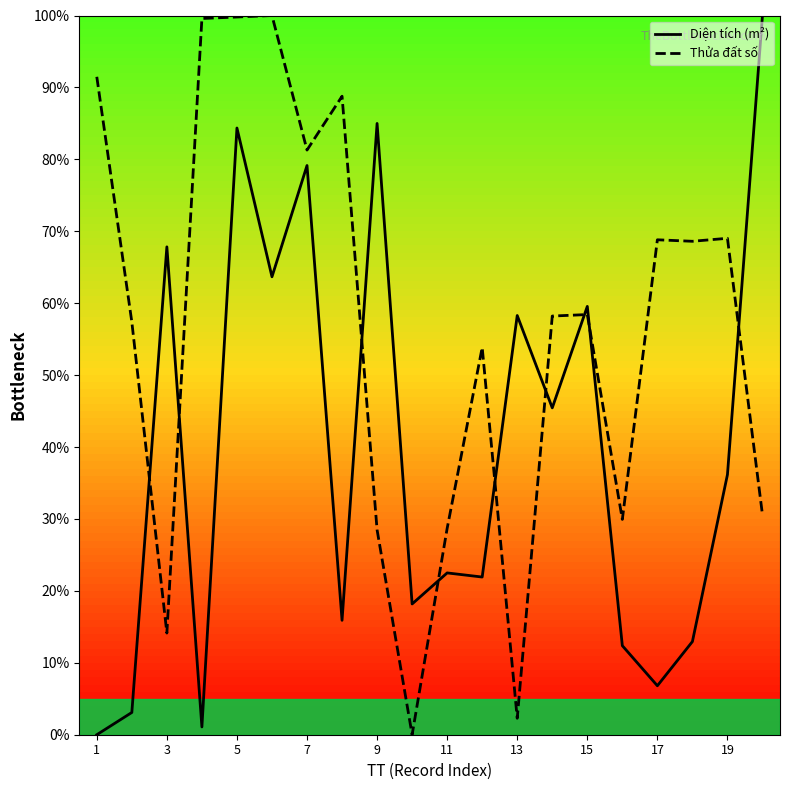

List the series in order of their overall mean, lowest first.

Diện tích (m²), Thửa đất số